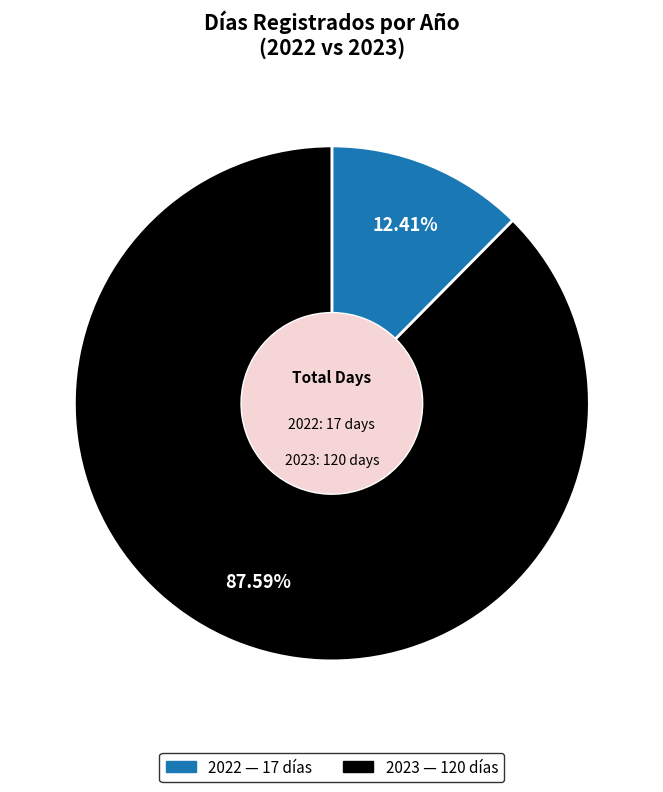

How many slices are in this pie chart?

2